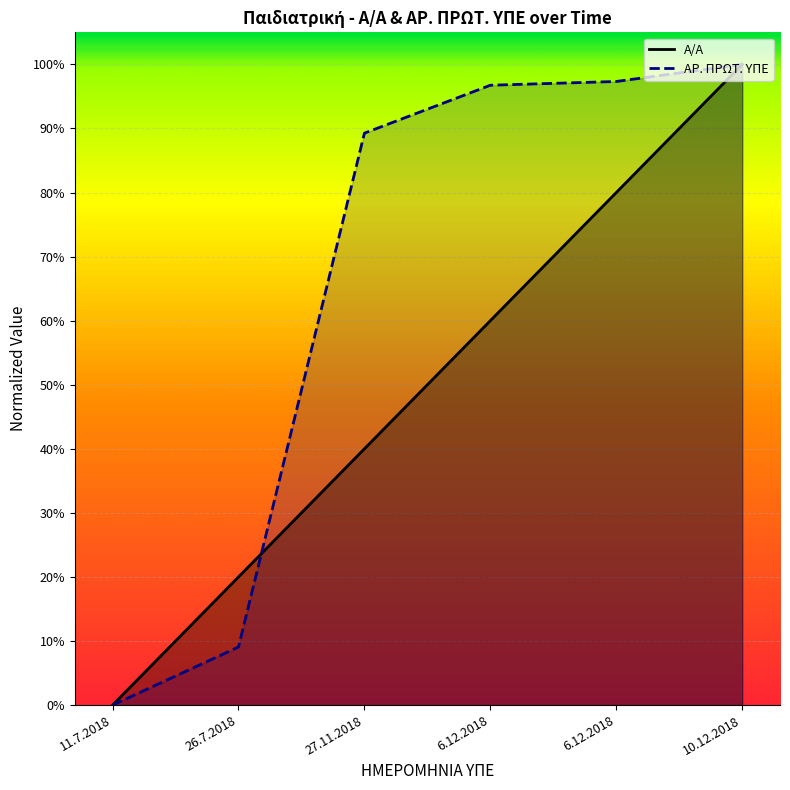

Is the value of Α/Α at 6.12.2018 greater than the value of ΑΡ. ΠΡΩΤ. ΥΠΕ at 6.12.2018?

No